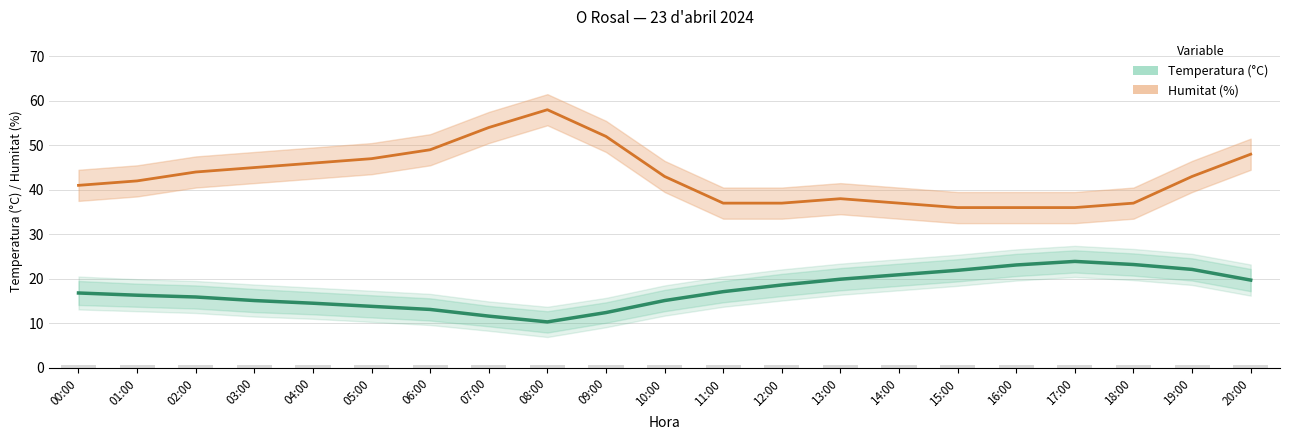

What is the maximum value shown in the chart?

58.0